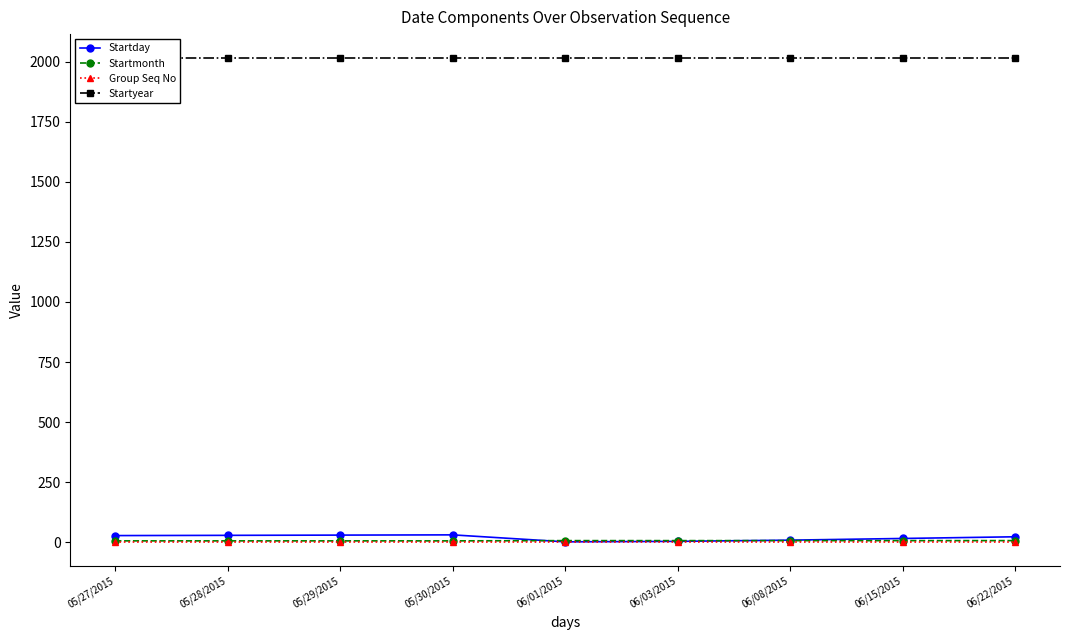

Is it true that Startmonth equals 6 at 06/03/2015?

True